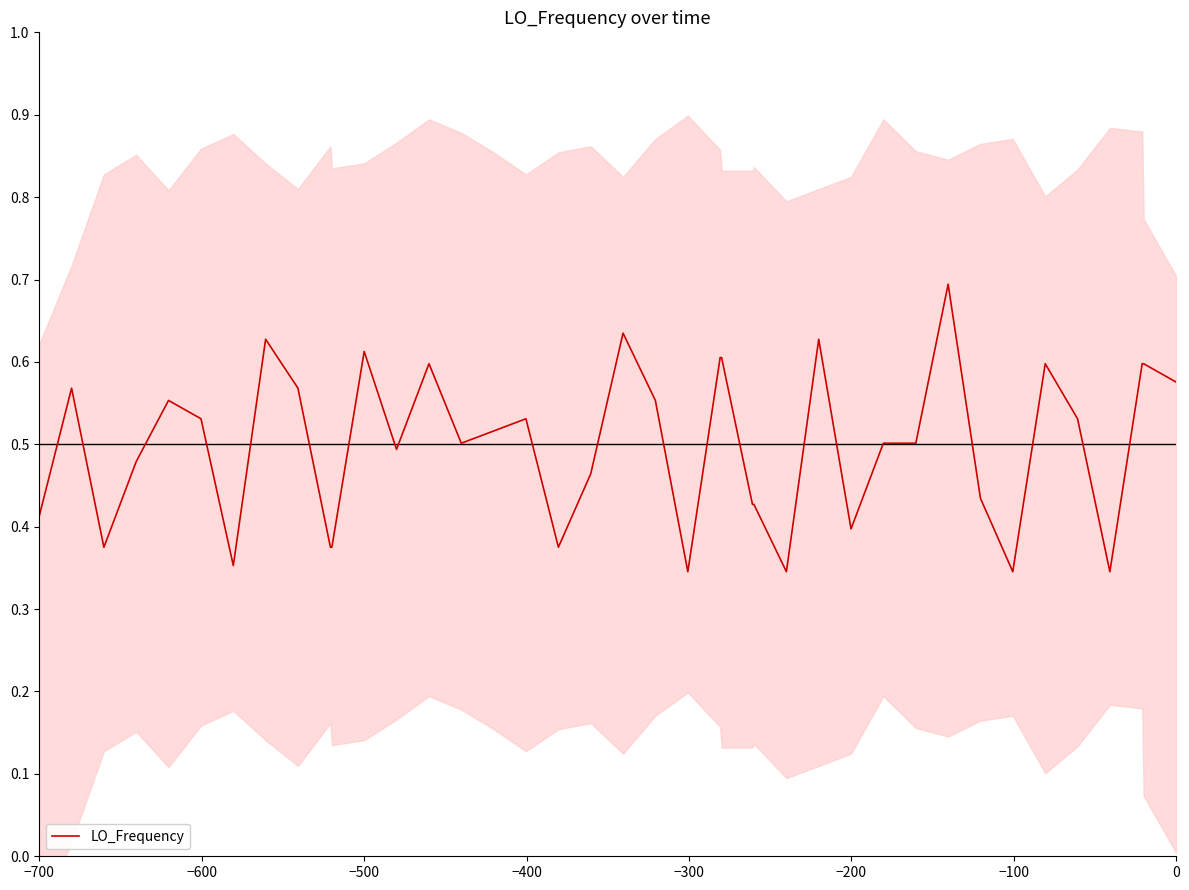

Does the chart have visible grid lines?

No